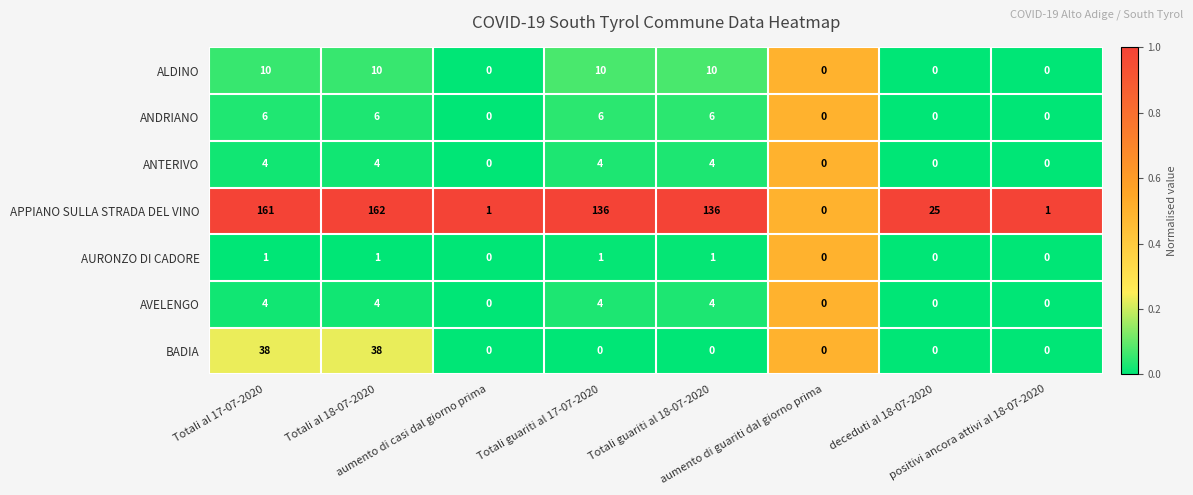

What is the total value across all series at deceduti al 18-07-2020?

25